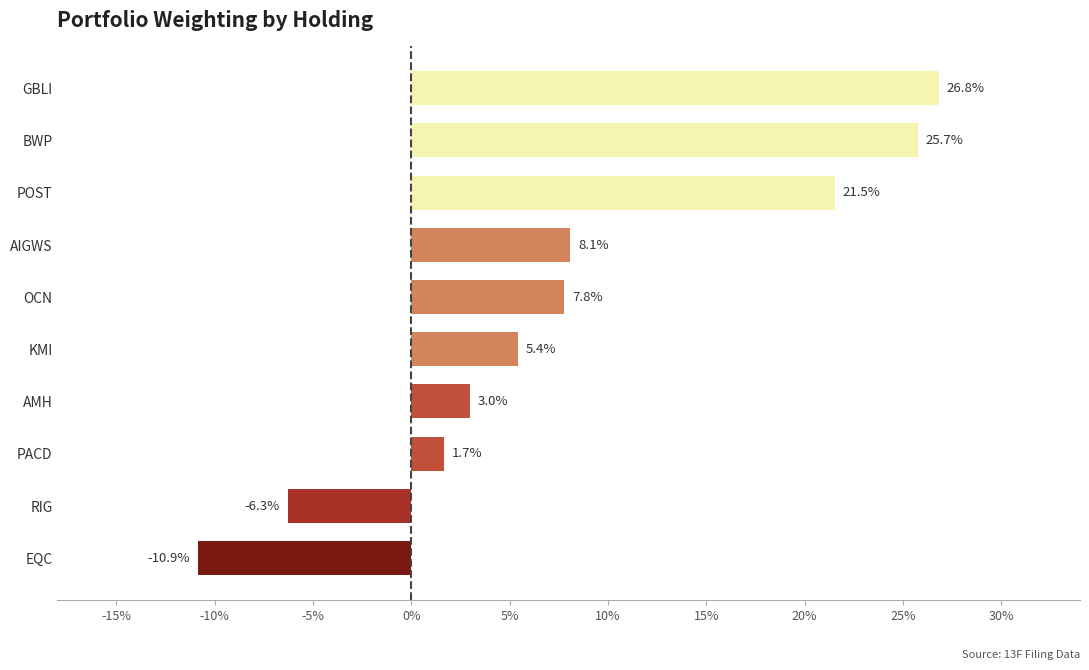

True or false: the data shows 5.4 at KMI.

True